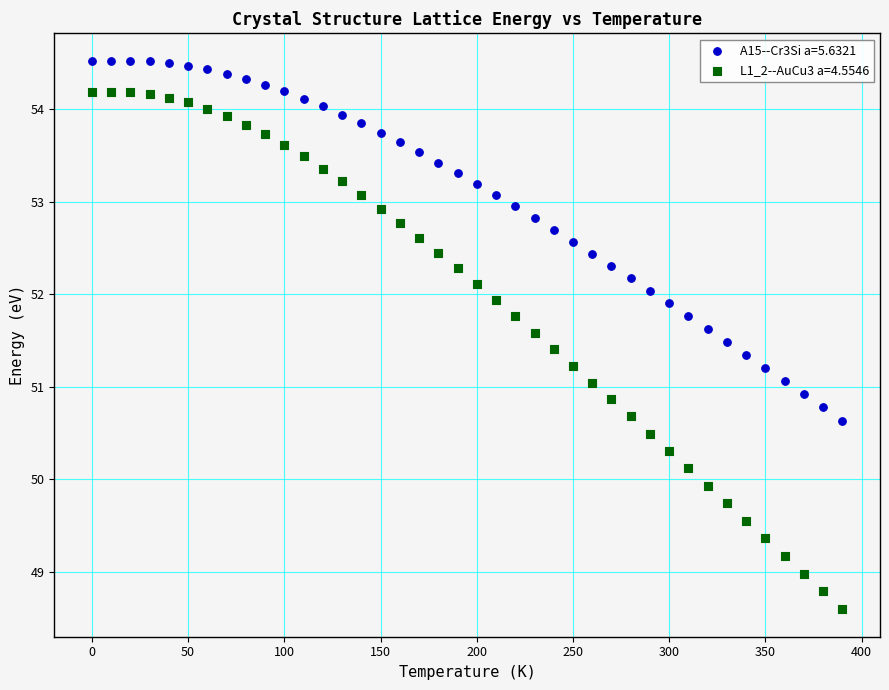

Which series contains the lowest Y value?

L1_2--AuCu3 a=4.5546